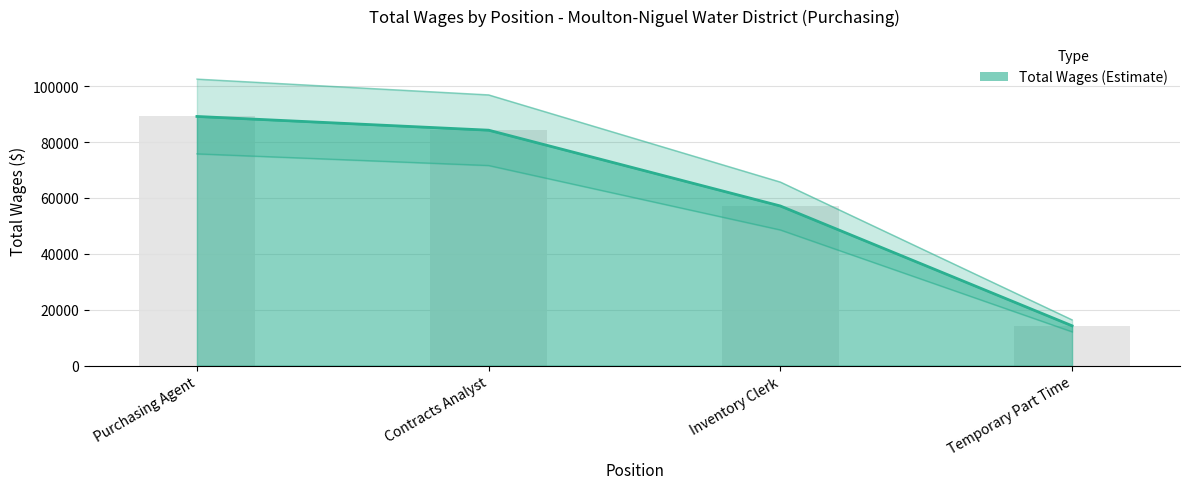

Does the chart contain any negative values?

No